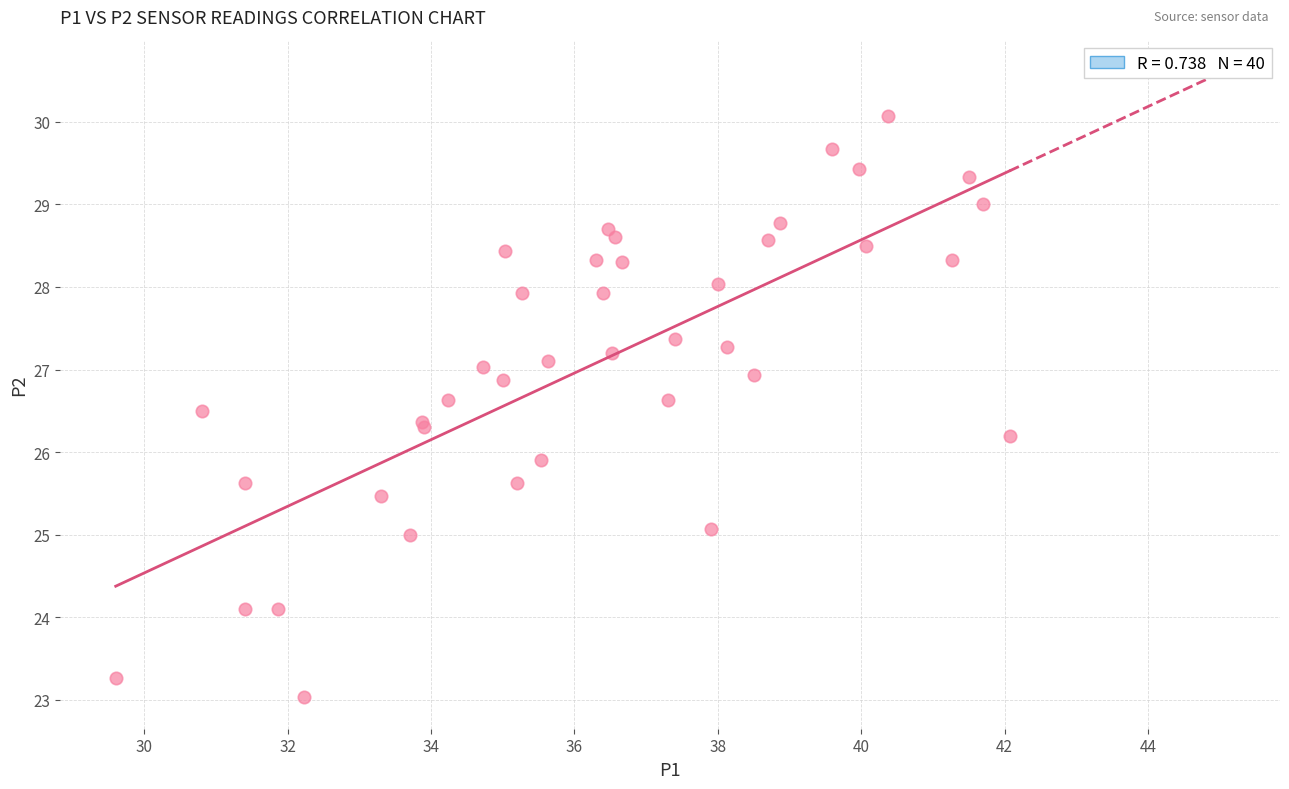

What Y value in the scatter plot is closest to 26?

25.9